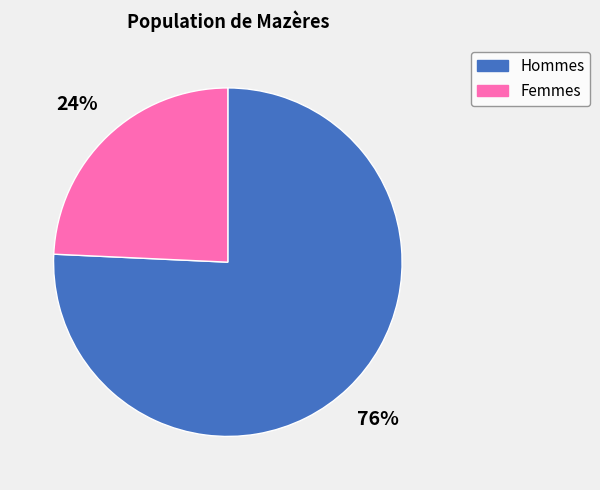

To the nearest percent, what is the average slice percentage?

50%